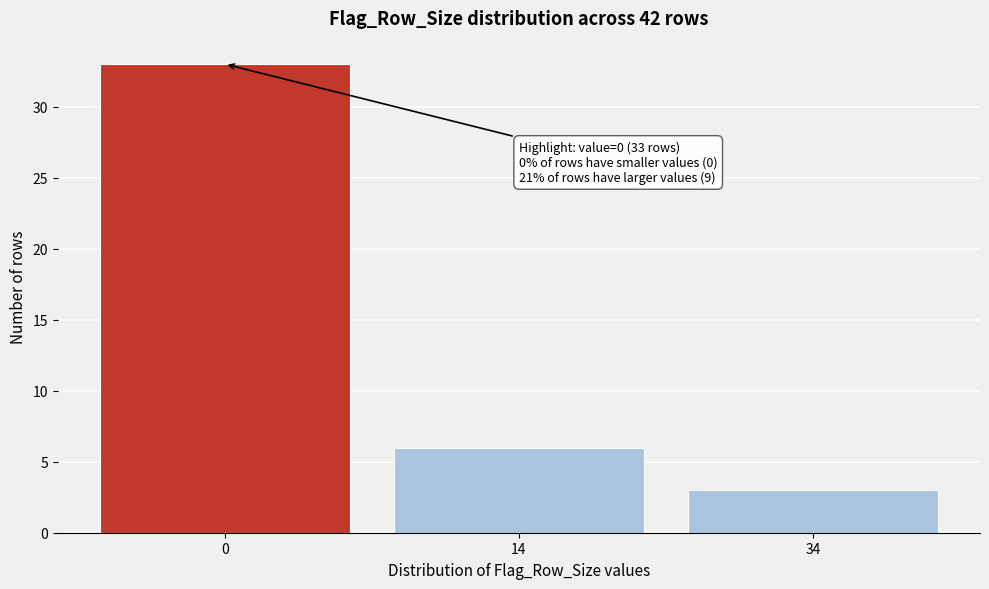

Reading left to right, transcribe all the data shown in this chart.

33	6	3